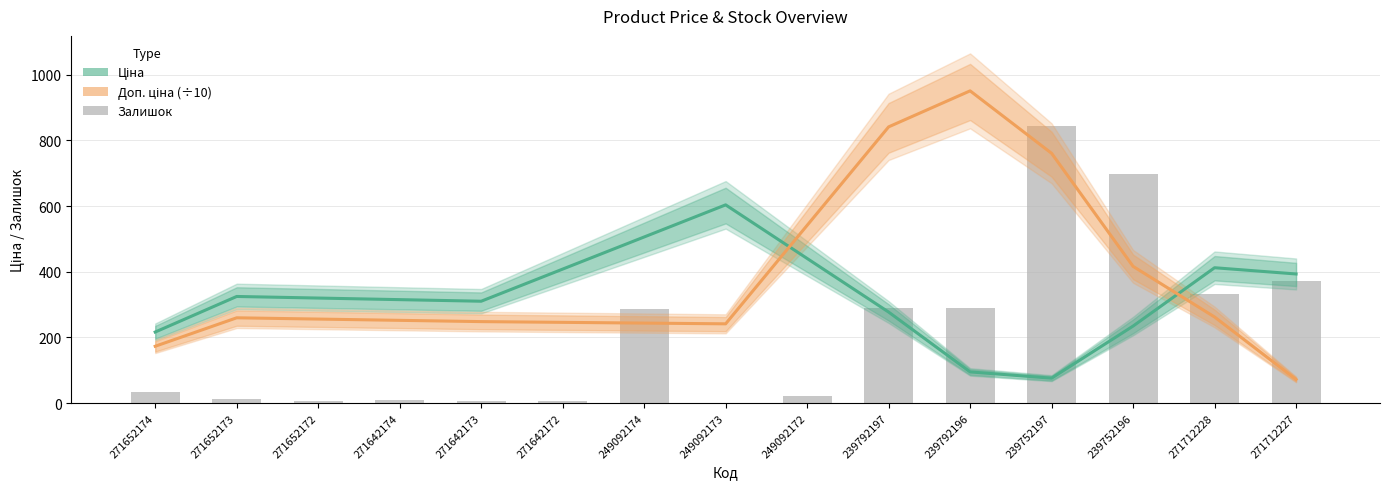

Is the value of Залишок at 249092172 greater than the value of Доп. ціна (÷10) at 239792197?

No